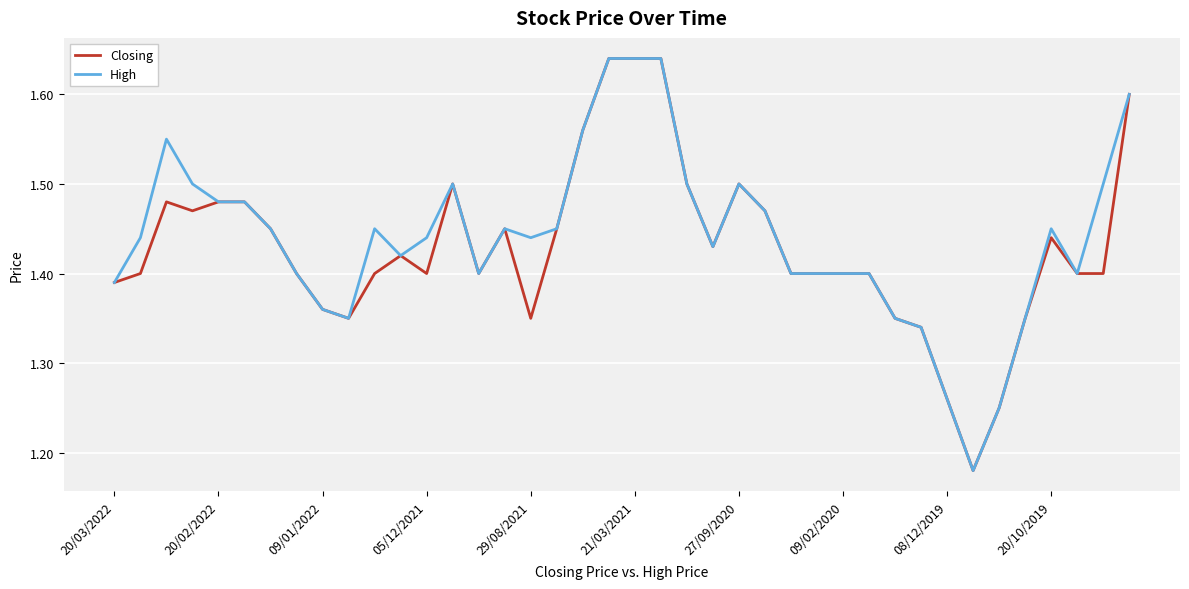

Reading right to left, list all the values displayed in this chart.

Closing: 1.6	1.4	1.4	1.4	1.4	1.2	1.2	1.3	1.3	1.4	1.4	1.4	1.4	1.4	1.5	1.5	1.4	1.5	1.6	1.6	1.6	1.6	1.4	1.4	1.4	1.4	1.5	1.4	1.4	1.4	1.4	1.4	1.4	1.4	1.5	1.5	1.5	1.5	1.4	1.4
High: 1.6	1.5	1.4	1.4	1.4	1.2	1.2	1.3	1.3	1.4	1.4	1.4	1.4	1.4	1.5	1.5	1.4	1.5	1.6	1.6	1.6	1.6	1.4	1.4	1.4	1.4	1.5	1.4	1.4	1.4	1.4	1.4	1.4	1.4	1.5	1.5	1.5	1.6	1.4	1.4